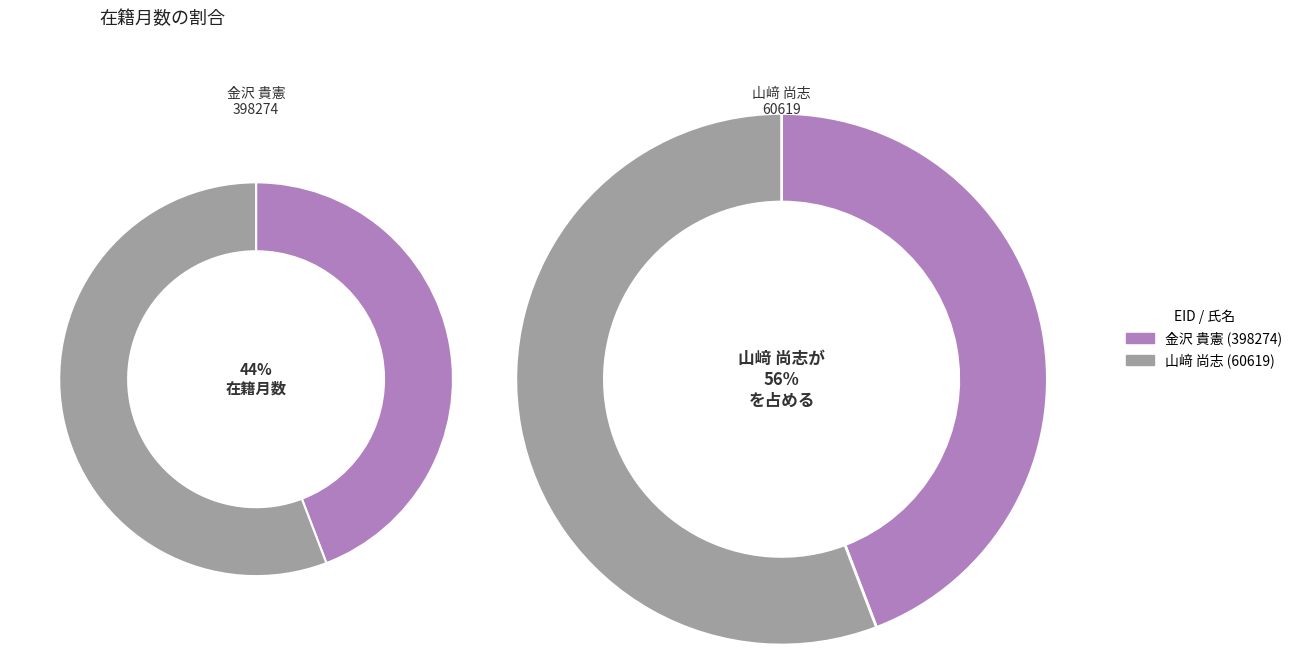

What is the largest slice in the pie chart?

山﨑 尚志 (60619)